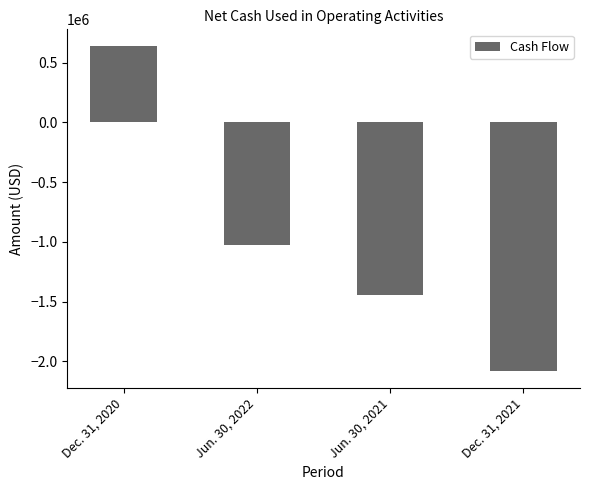

How many positive values are there?

1